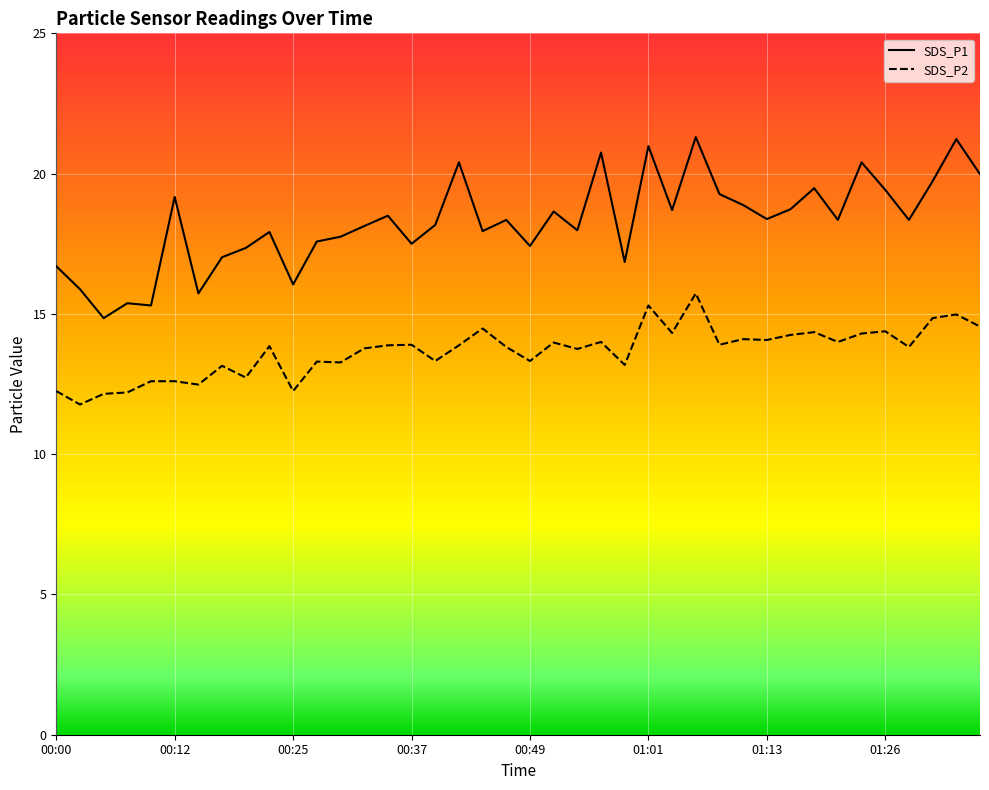

True or false: SDS_P1 and SDS_P2 intersect in this chart.

False